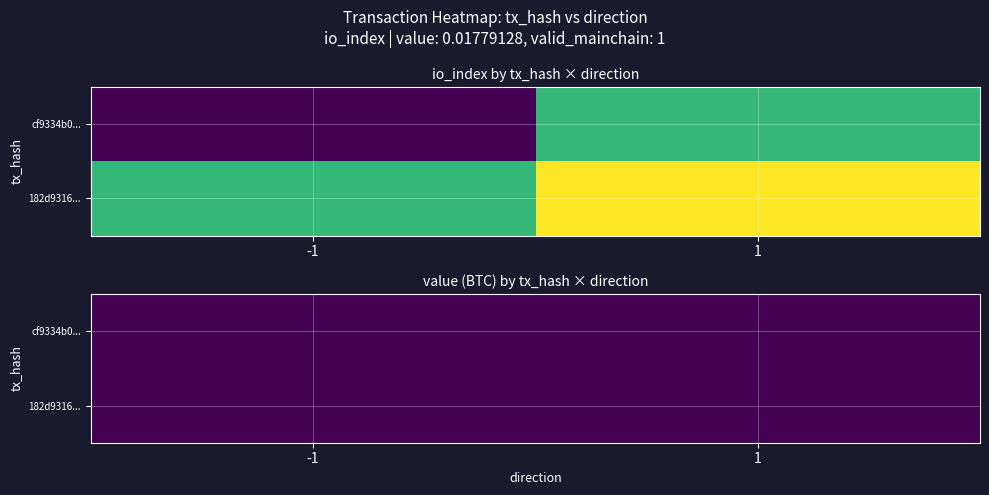

At which category is the sum across all series the highest?

1